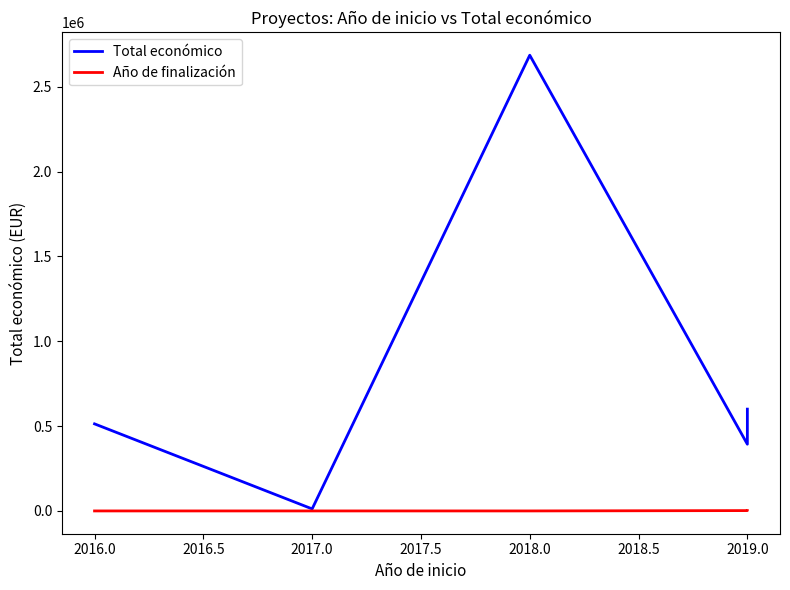

Is it true that Año de finalización equals -1228 at 2018.0?

False